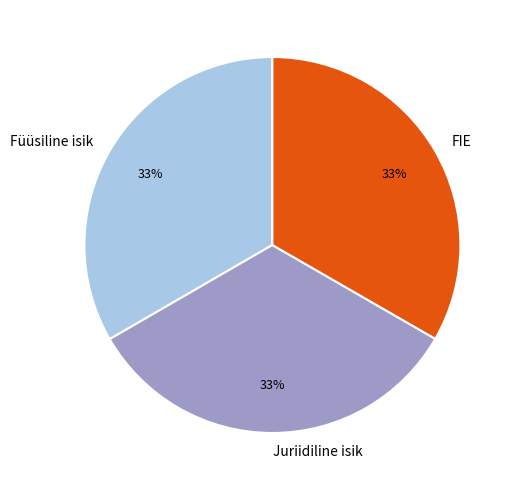

To the nearest percent, what is the combined percentage of Juriidiline isik and Füüsiline isik?

67%